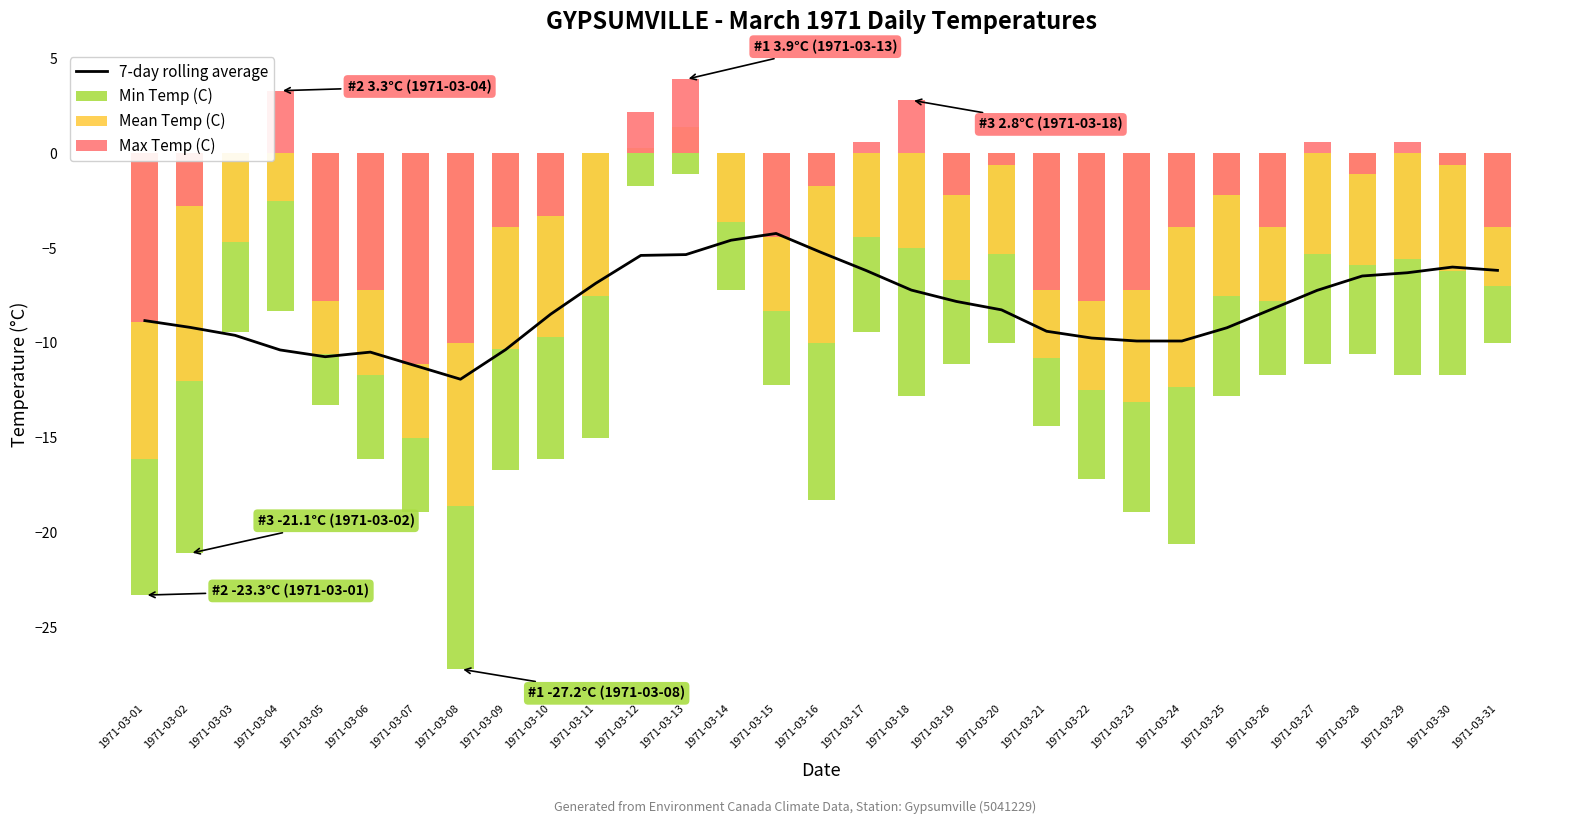

Reading right to left, transcribe all the data shown in this chart.

7-day rolling average: -6.2	-6.0	-6.3	-6.5	-7.2	-8.2	-9.2	-9.9	-9.9	-9.7	-9.4	-8.3	-7.8	-7.2	-6.2	-5.2	-4.2	-4.6	-5.3	-5.4	-6.9	-8.5	-10.4	-11.9	-11.2	-10.5	-10.7	-10.4	-9.6	-9.2	-8.8
Min Temp (C): -10.0	-11.7	-11.7	-10.6	-11.1	-11.7	-12.8	-20.6	-18.9	-17.2	-14.4	-10.0	-11.1	-12.8	-9.4	-18.3	-12.2	-7.2	-1.1	-1.7	-15.0	-16.1	-16.7	-27.2	-18.9	-16.1	-13.3	-8.3	-9.4	-21.1	-23.3
Mean Temp (C): -7.0	-6.2	-5.6	-5.9	-5.3	-7.8	-7.5	-12.3	-13.1	-12.5	-10.8	-5.3	-6.7	-5.0	-4.4	-10.0	-8.3	-3.6	1.4	0.3	-7.5	-9.7	-10.3	-18.6	-15.0	-11.7	-10.6	-2.5	-4.7	-12.0	-16.1
Max Temp (C): -3.9	-0.6	0.6	-1.1	0.6	-3.9	-2.2	-3.9	-7.2	-7.8	-7.2	-0.6	-2.2	2.8	0.6	-1.7	-4.4	0.0	3.9	2.2	0.0	-3.3	-3.9	-10.0	-11.1	-7.2	-7.8	3.3	0.0	-2.8	-8.9